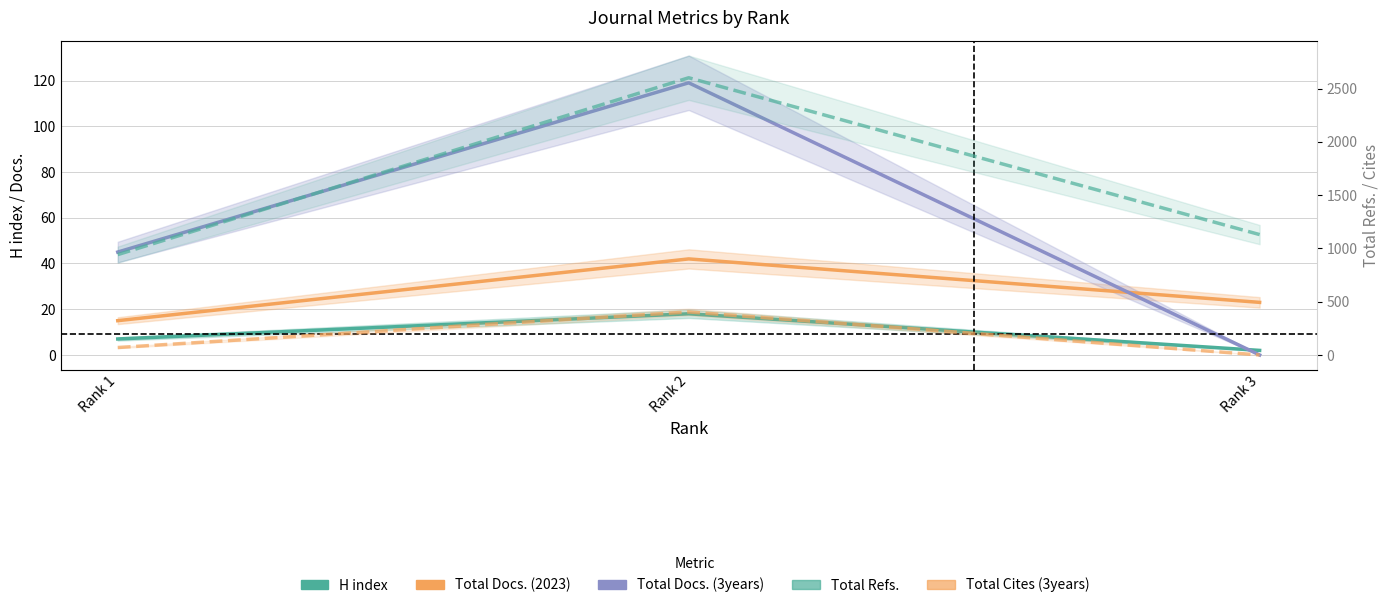

List the series in order of their peak value, lowest first.

H index, Total Docs. (2023), Total Docs. (3years), Total Cites (3years), Total Refs.